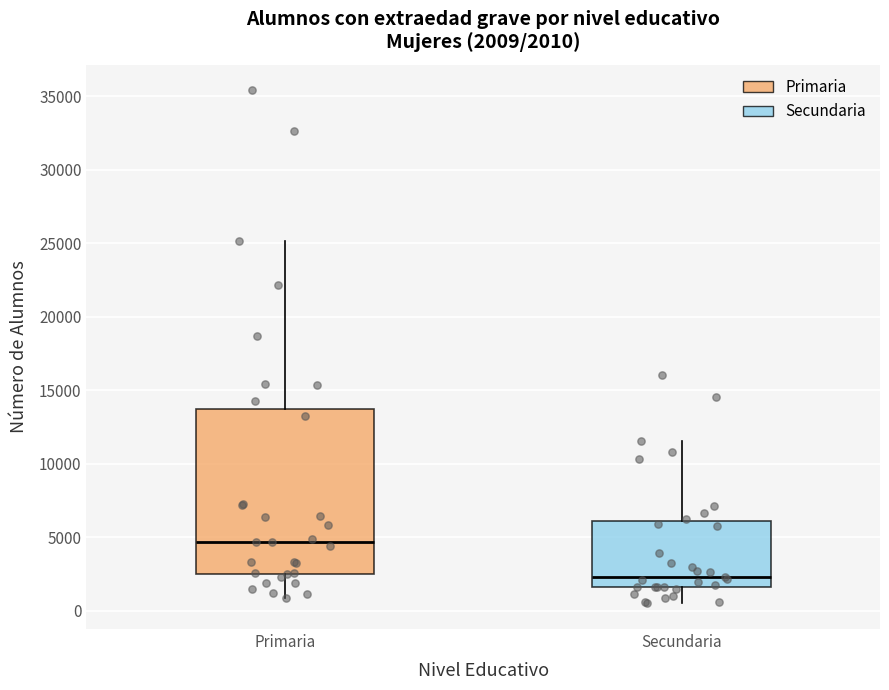

Comparing the boxes themselves (not the whiskers), which one is the tallest?

Primaria